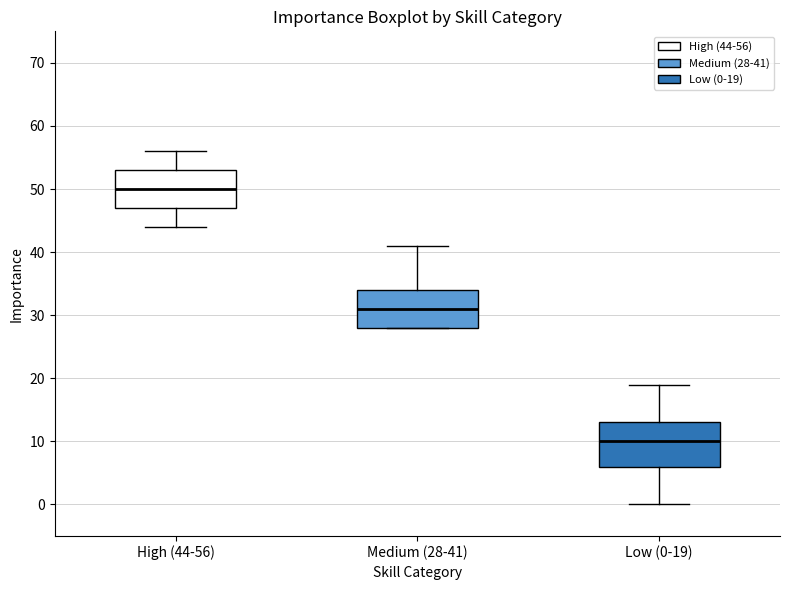

Reading left to right, transcribe this box plot: for each box, give where its median line is, the range the box spans, and where its two whiskers end, as read against the y-axis. The values are not printed on the chart, so give them approximately, as read against the axis.

High (44-56): median 50, box 47 to 53, whiskers 44 to 56
Medium (28-41): median 31, box 28 to 34, whiskers 28 to 41
Low (0-19): median 10, box 6 to 13, whiskers 0 to 19